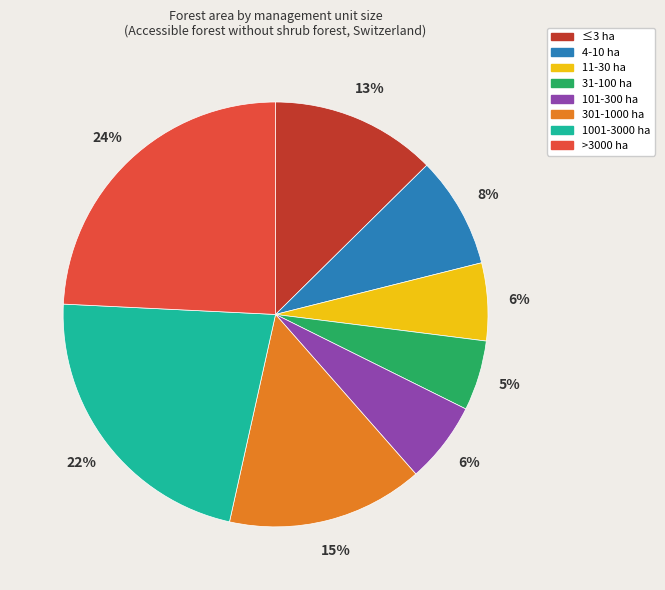

Which has a higher value, 101-300 ha or 31-100 ha?

101-300 ha